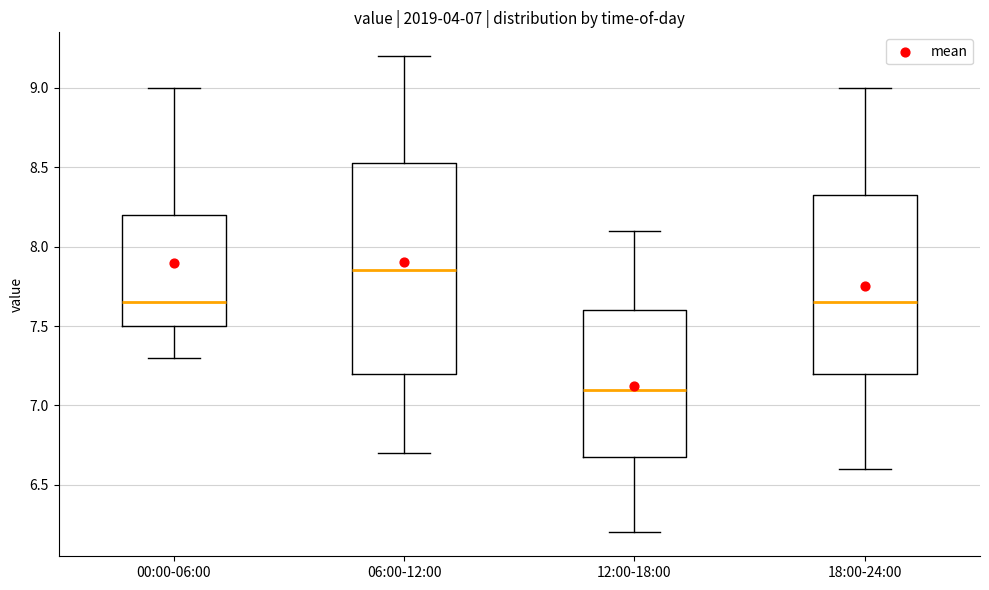

Comparing the boxes themselves (not the whiskers), which one is the tallest?

06:00-12:00